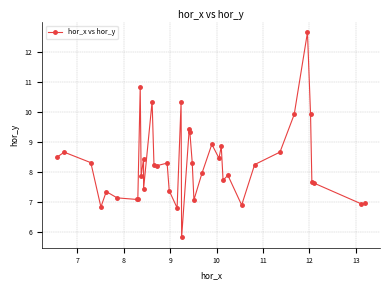

What is the sum of all values?

329.8